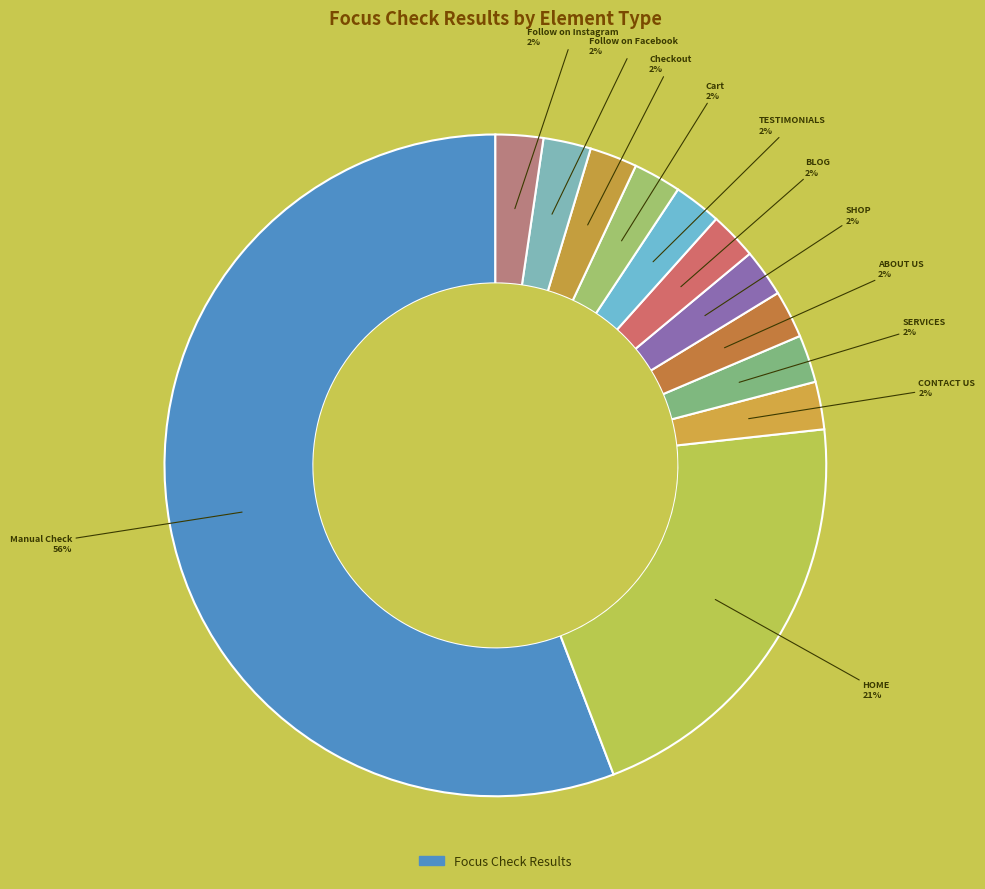

Which category has the biggest portion of the pie?

Manual Check